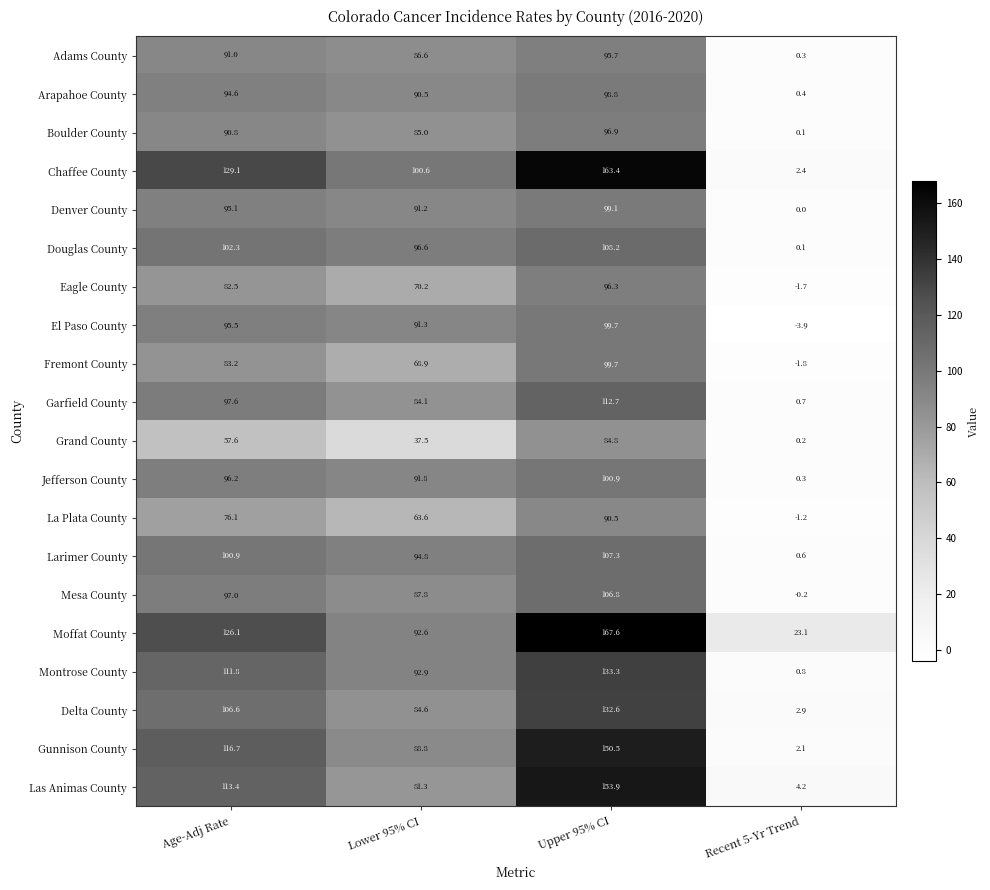

What is the spread (max minus min) of values at Lower 95% CI?

63.1